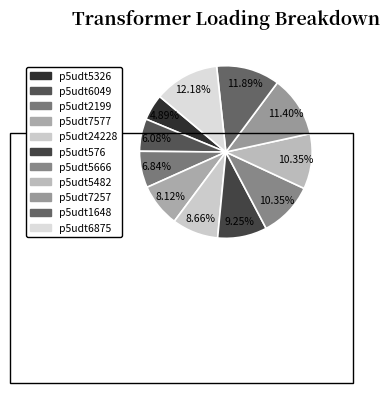

What percentage is the p5udt576 slice, to the nearest percent?

9%